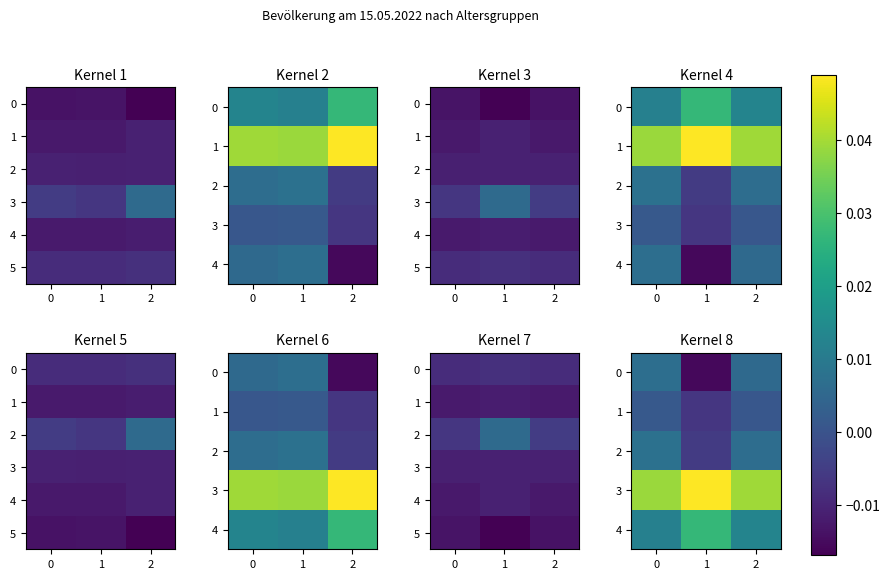

The value of 1 at 0 is 0.0. True or false?

False